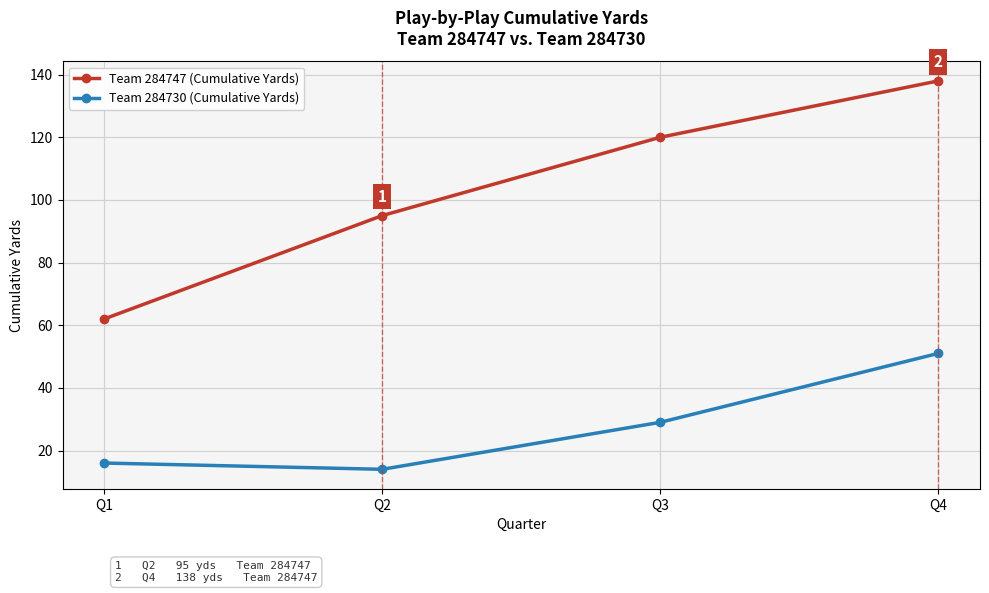

Read the Team 284747 (Cumulative Yards) value at Q1, to the nearest 10.

60